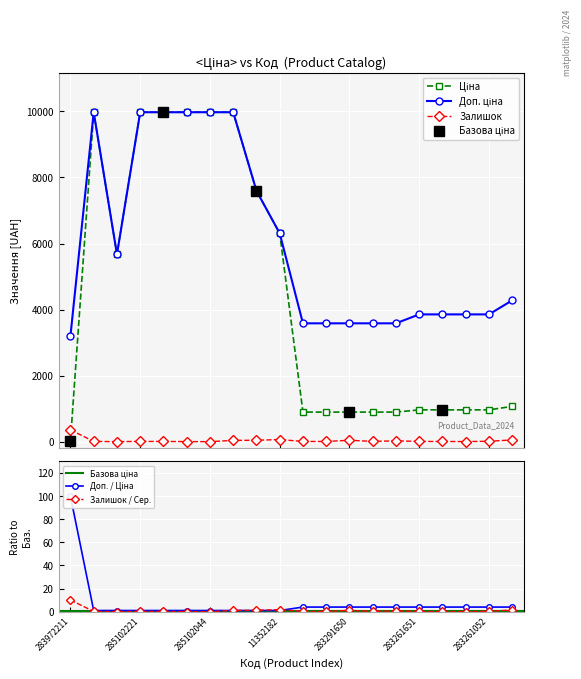

The Доп. ціна series shows 1204.5 at 283291651. True or false?

False